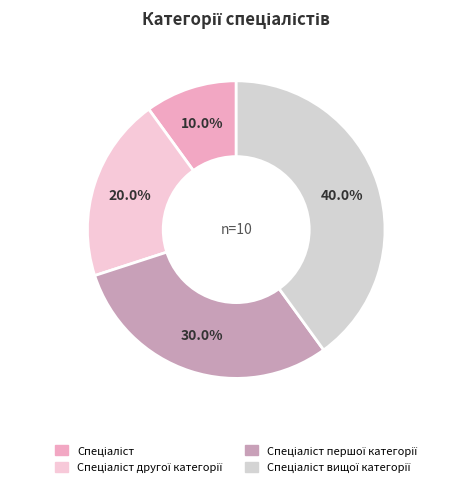

Which category has the biggest portion of the pie?

Спеціаліст вищої категорії